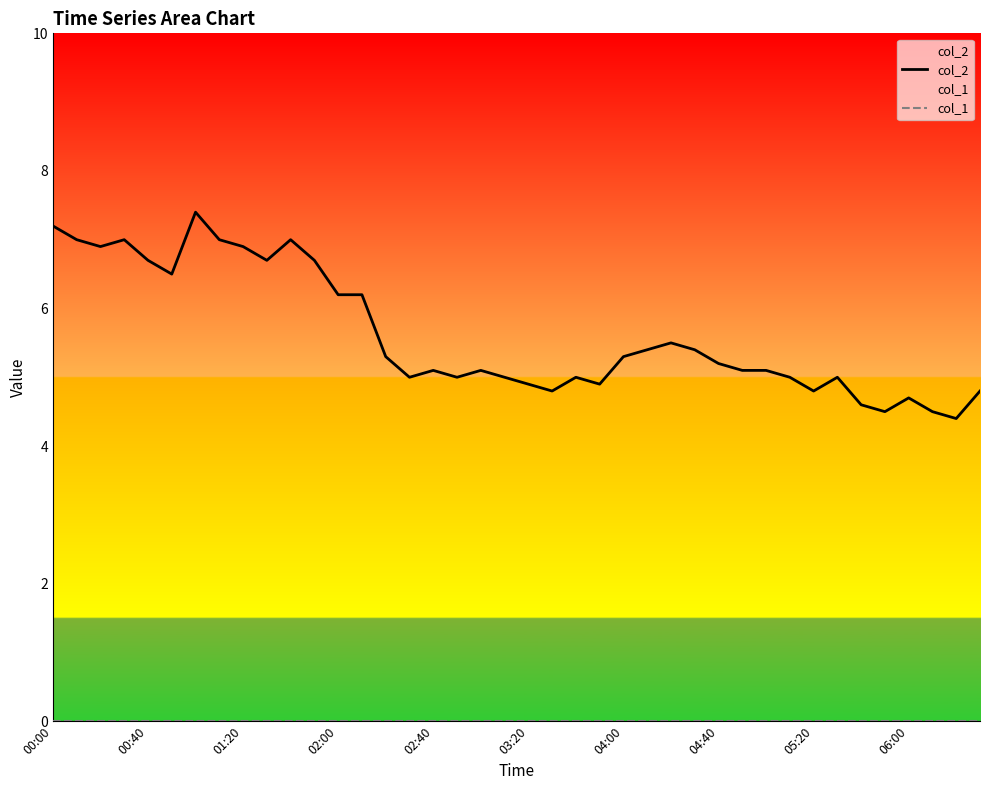

Count the number of categories in the chart.

40